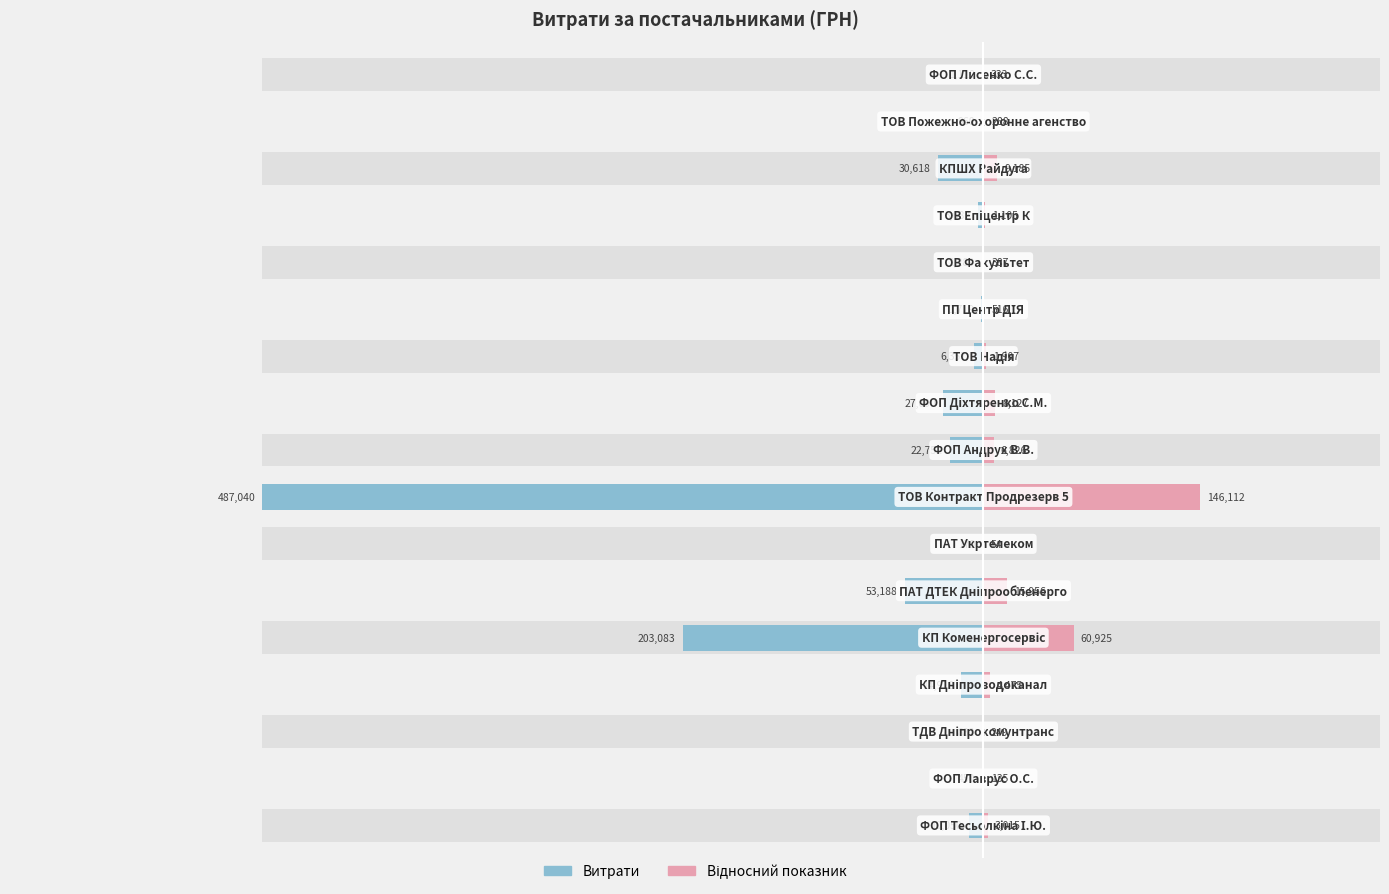

How many bars are there in total?

34